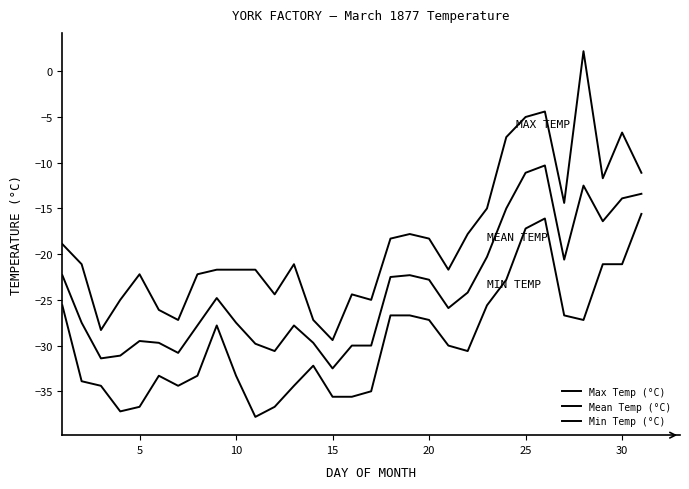

How many lines are shown in the chart?

3